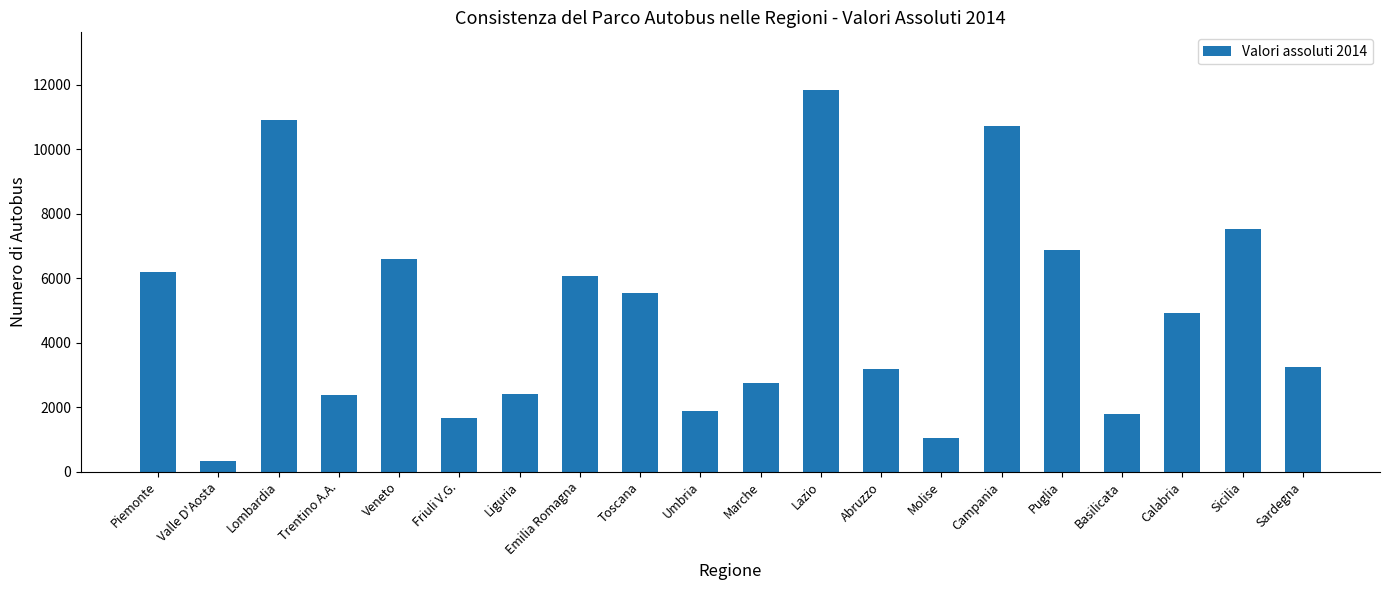

What is the average value?

4892